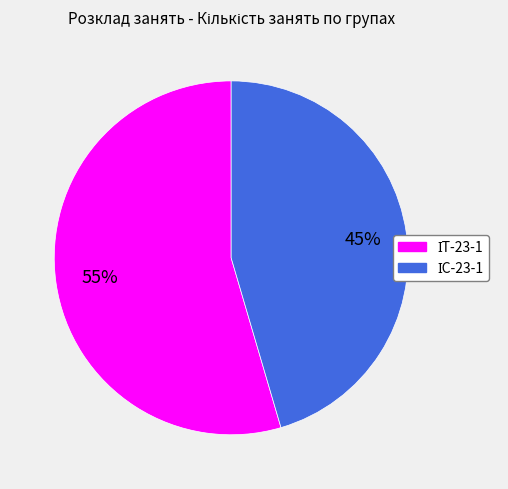

To the nearest percent, what is the average slice percentage?

50%